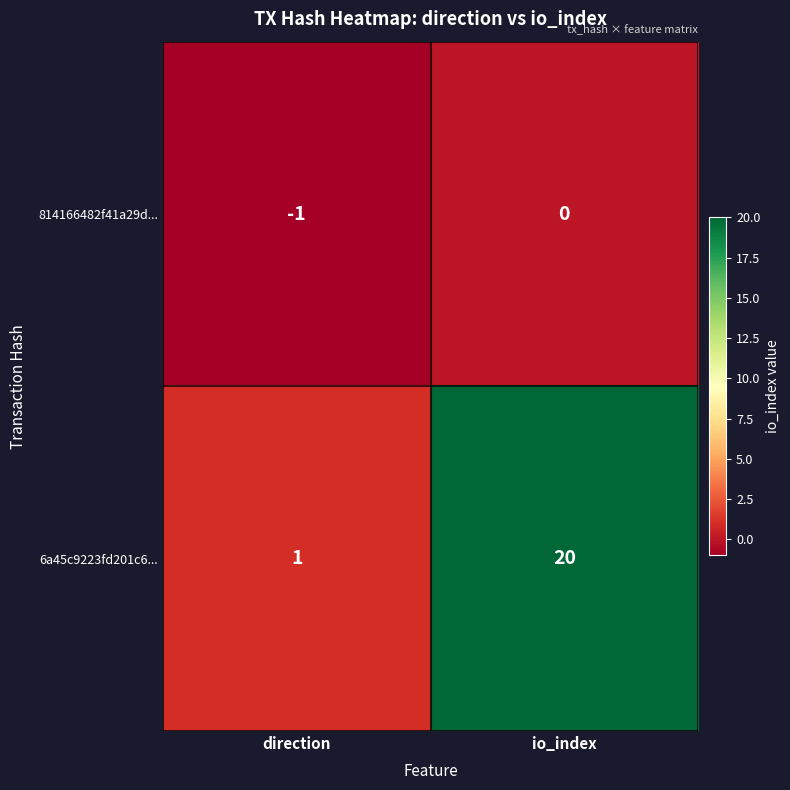

List the labels in order of 6a45c9223fd201c6... value, largest first.

io_index, direction